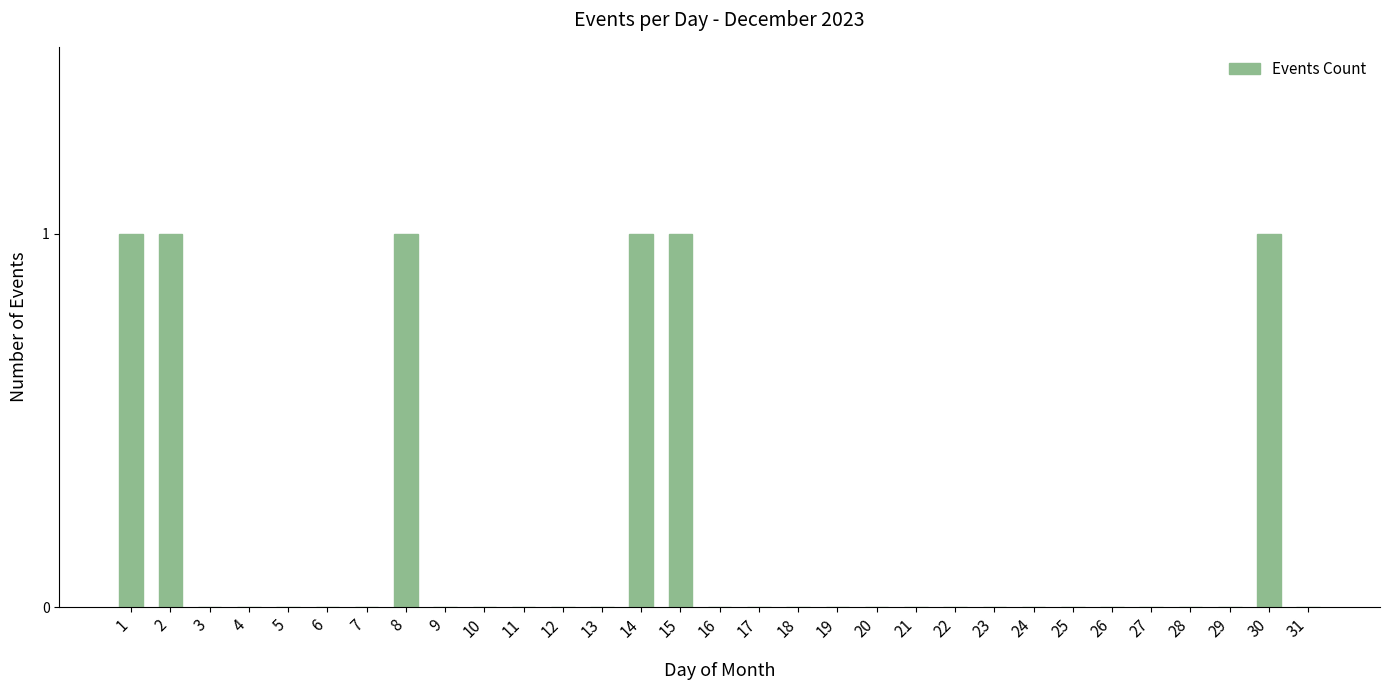

What is the sum of all values?

6